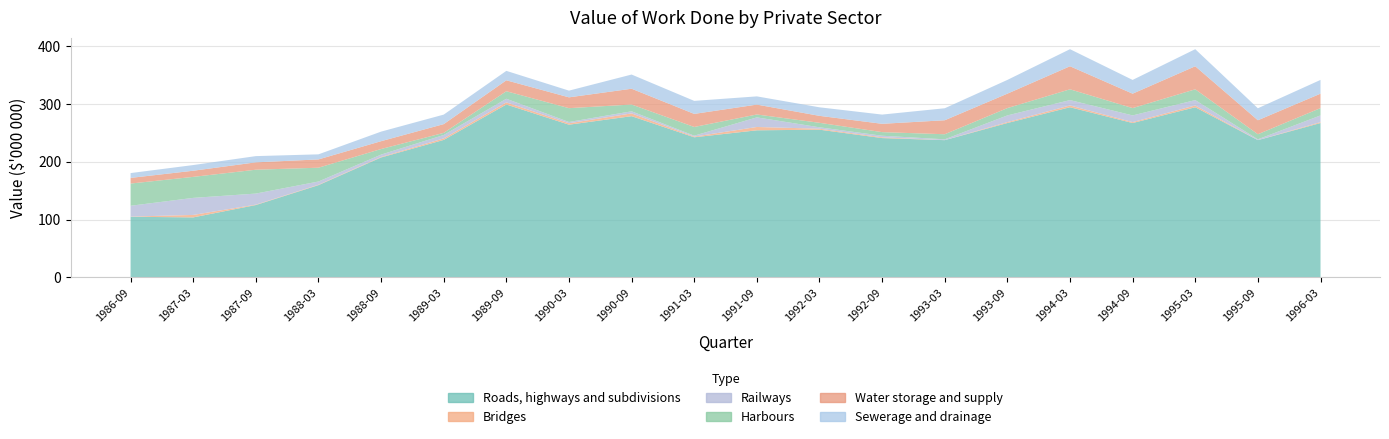

Reading left to right, list all the values displayed in this chart.

Roads, highways and subdivisions: 1986-09=104827	1987-03=103750	1987-09=125112	1988-03=159508	1988-09=207377	1989-03=237745	1989-09=298998	1990-03=264084	1990-09=278805	1991-03=242292	1991-09=254357	1992-03=255461	1992-09=240929	1993-03=237330	1993-09=266972	1994-03=294255	1994-09=266972	1995-03=294255	1995-09=237330	1996-03=266972
Bridges: 1986-09=346	1987-03=4268	1987-09=753	1988-03=741	1988-09=895	1989-03=2656	1989-09=3663	1990-03=2487	1990-09=4818	1991-03=1187	1991-09=5777	1992-03=1658	1992-09=1336	1993-03=28	1993-09=1573	1994-03=3073	1994-09=1573	1995-03=3073	1995-09=28	1996-03=1573
Railways: 1986-09=18710	1987-03=29488	1987-09=19082	1988-03=5563	1988-09=4097	1989-03=5860	1989-09=6269	1990-03=2194	1990-09=3621	1991-03=1631	1991-09=16619	1992-03=2467	1992-09=2741	1993-03=1417	1993-09=11586	1994-03=9322	1994-09=11586	1995-03=9322	1995-09=1417	1996-03=11586
Harbours: 1986-09=38398	1987-03=36325	1987-09=41267	1988-03=23886	1988-09=9644	1989-03=3690	1989-09=13015	1990-03=23899	1990-09=11720	1991-03=15038	1991-09=4985	1992-03=7750	1992-09=6212	1993-03=8799	1993-09=12654	1994-03=18653	1994-09=12654	1995-03=18653	1995-09=8799	1996-03=12654
Water storage and supply: 1986-09=9778	1987-03=10623	1987-09=12747	1988-03=14337	1988-09=13542	1989-03=15122	1989-09=18921	1990-03=18719	1990-09=27320	1991-03=22604	1991-09=17092	1992-03=12049	1992-09=14398	1993-03=24185	1993-09=24950	1994-03=39857	1994-09=24950	1995-03=39857	1995-09=24185	1996-03=24950
Sewerage and drainage: 1986-09=8340	1987-03=9818	1987-09=10787	1988-03=8774	1988-09=16543	1989-03=16449	1989-09=16319	1990-03=11609	1990-09=24537	1991-03=22518	1991-09=14229	1992-03=14770	1992-09=15951	1993-03=20747	1993-09=23779	1994-03=29514	1994-09=23779	1995-03=29514	1995-09=20747	1996-03=23779